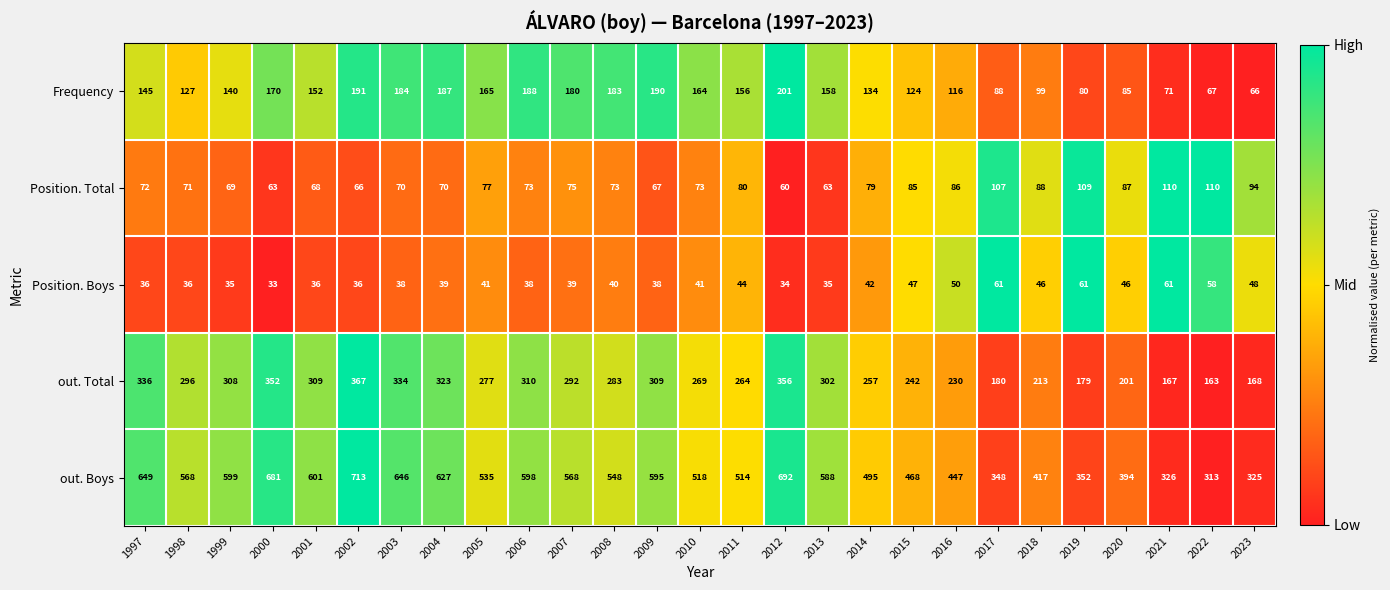

Where is Frequency nearest to the value 133?

2014